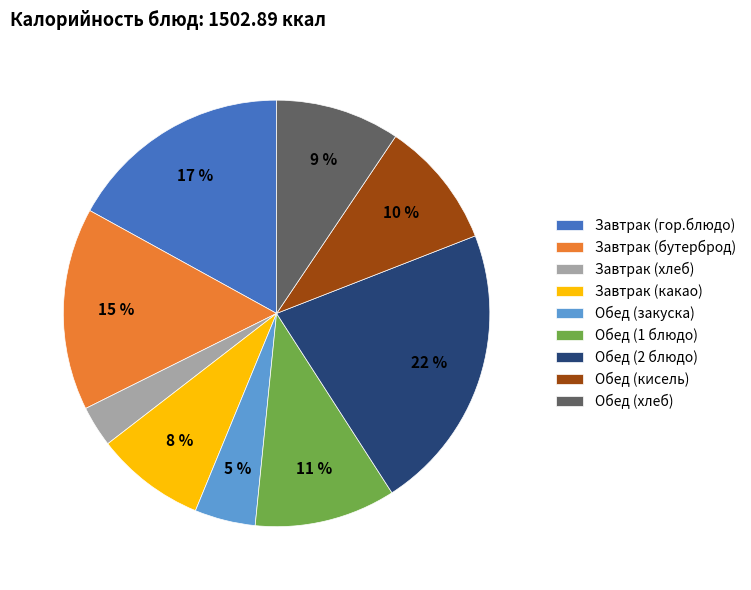

Which has a higher value, Обед (хлеб) or Завтрак (хлеб)?

Обед (хлеб)